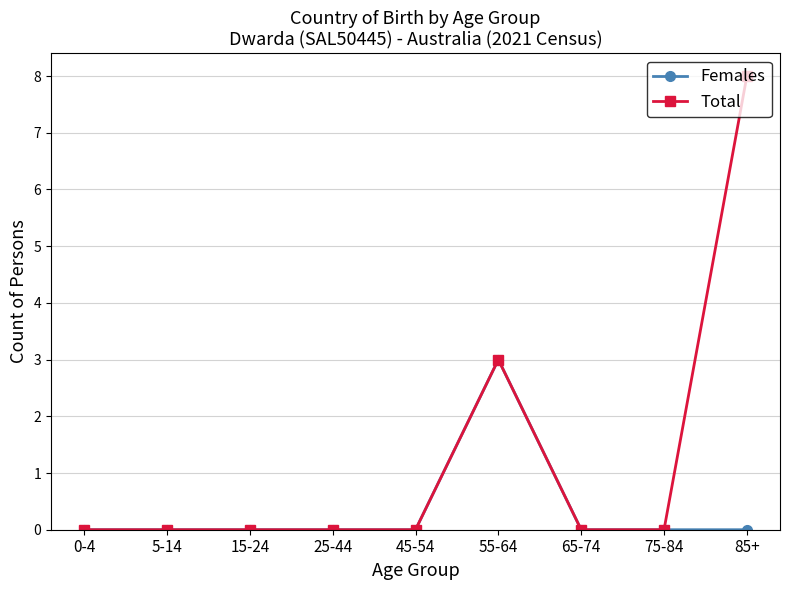

True or false: Total has a value of 0 at 45-54.

True